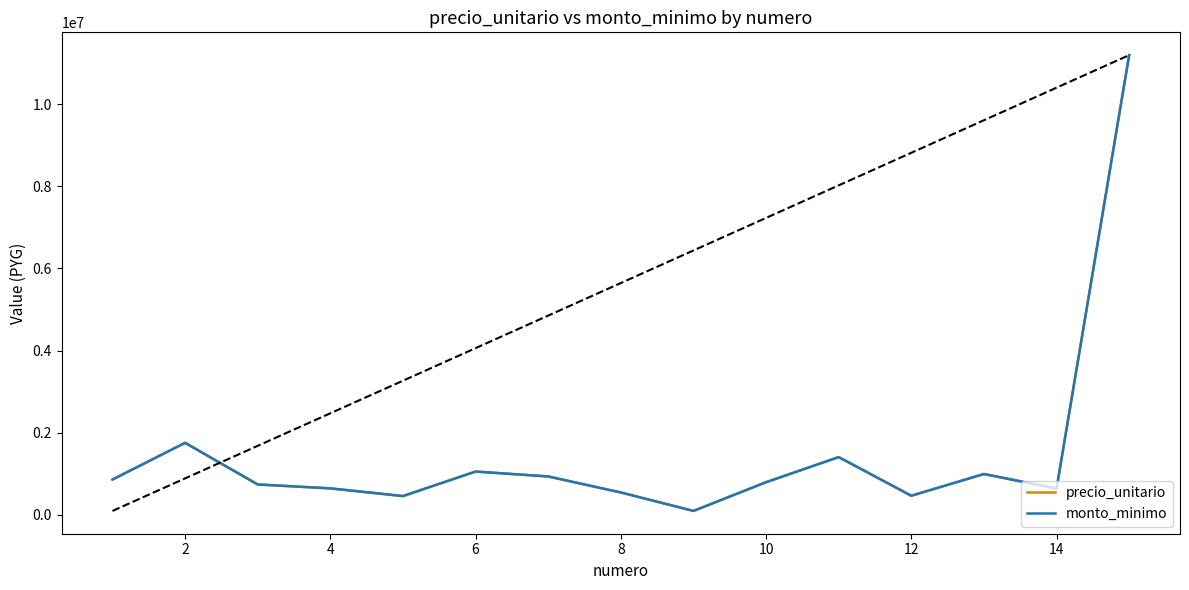

What is the label of the 1st point from the right?

14